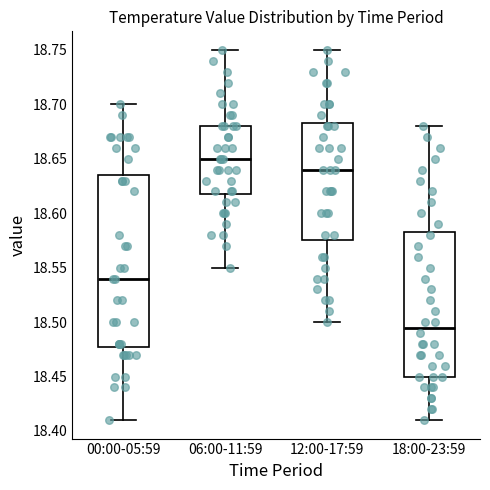

Reading left to right, transcribe this box plot: for each box, give where its median line is, the range the box spans, and where its two whiskers end, as read against the y-axis. The values are not printed on the chart, so give them approximately, as read against the axis.

00:00-05:59: median 18.540, box 18.480 to 18.635, whiskers 18.410 to 18.700
06:00-11:59: median 18.650, box 18.620 to 18.680, whiskers 18.550 to 18.750
12:00-17:59: median 18.640, box 18.575 to 18.685, whiskers 18.500 to 18.750
18:00-23:59: median 18.495, box 18.450 to 18.585, whiskers 18.410 to 18.680